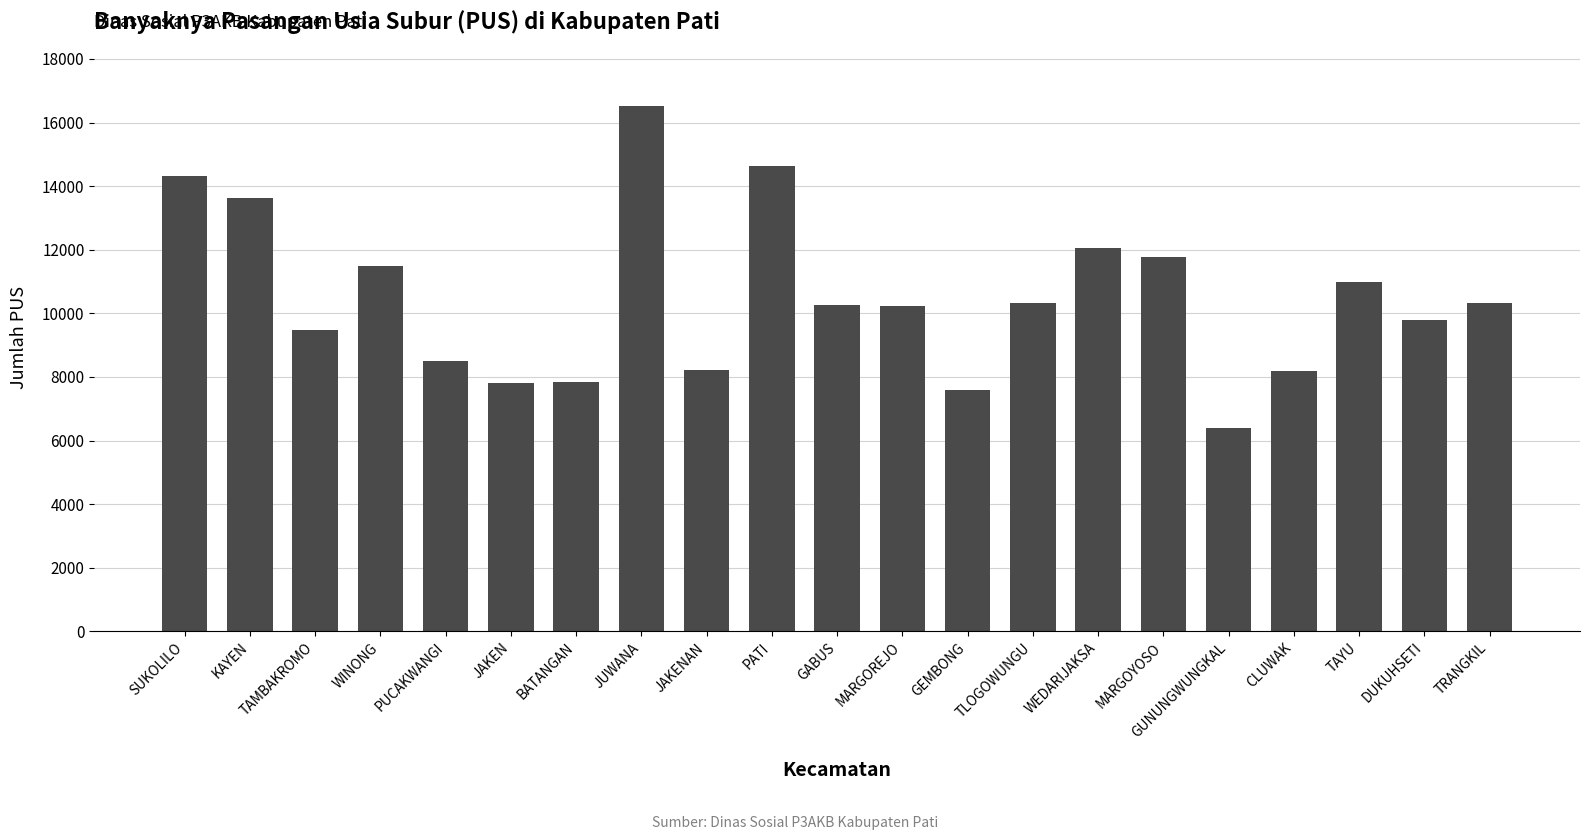

Is it true that the value at JAKEN is 7824?

True